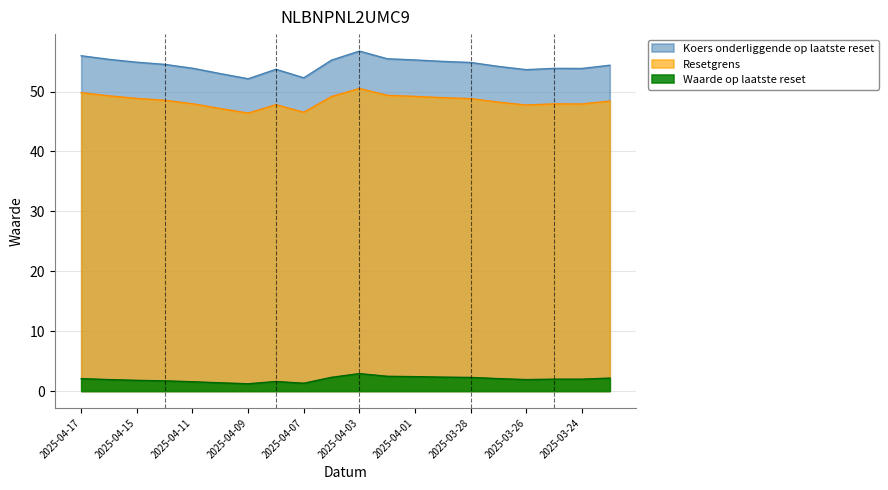

Rank the series by their maximum value, from lowest to highest.

Waarde op laatste reset, Resetgrens, Koers onderliggende op laatste reset